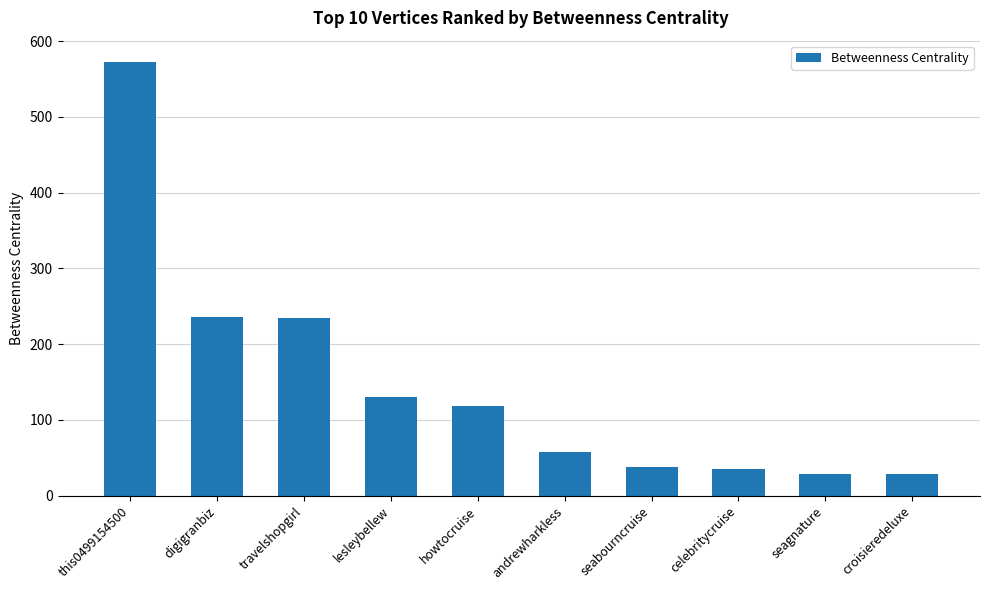

What is the difference between the maximum and second lowest values?

544.1